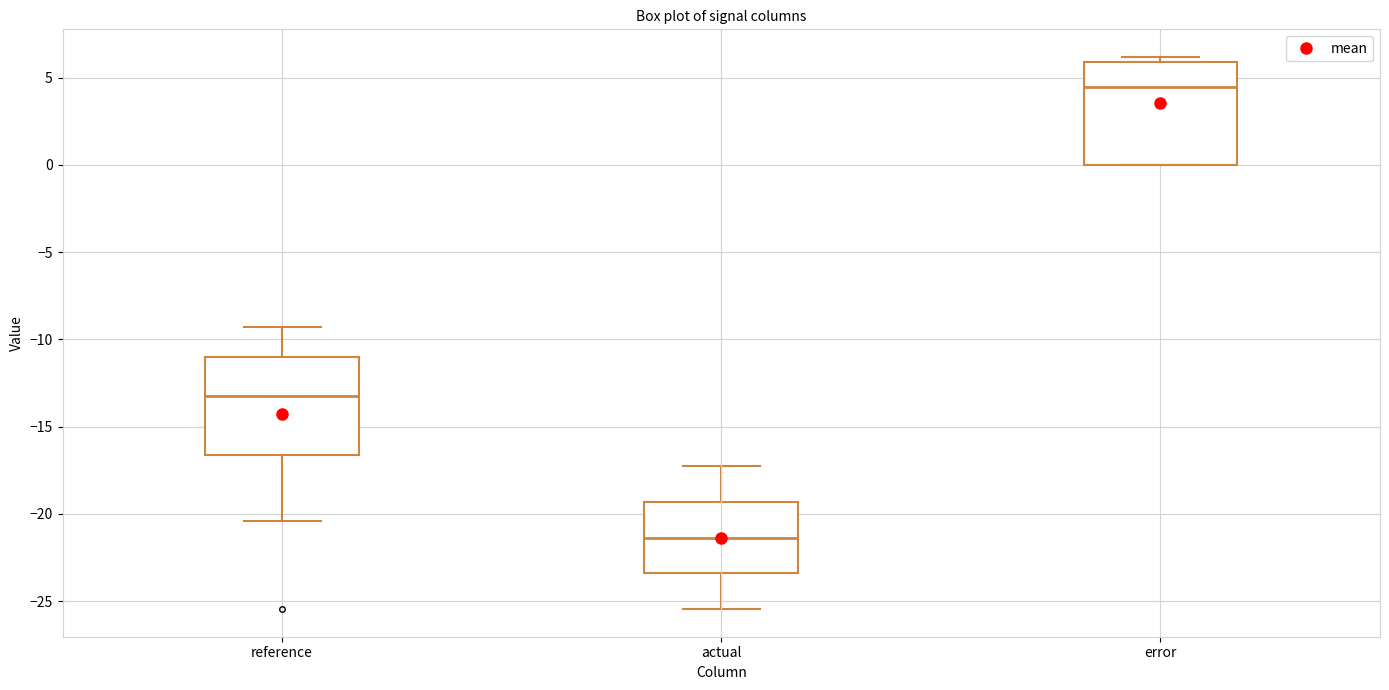

Reading left to right, read every box against the y-axis: the position of its median line, the range the box covers, and the ends of its whiskers. The values are not printed on the chart, so give them approximately, as read against the axis.

reference: median -13.5, box -16.5 to -11.0, whiskers -20.5 to -9.5
actual: median -21.5, box -23.5 to -19.5, whiskers -25.5 to -17.5
error: median 4.5, box 0.0 to 6.0, whiskers 0.0 to 6.0 (just above the box's upper edge)